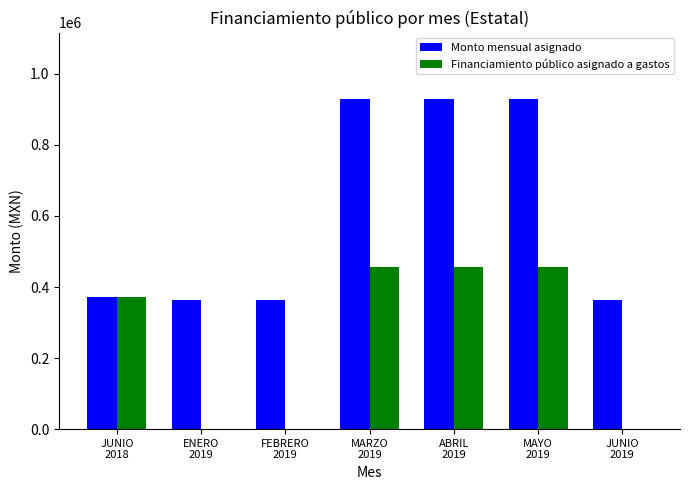

How many groups of bars are there?

7